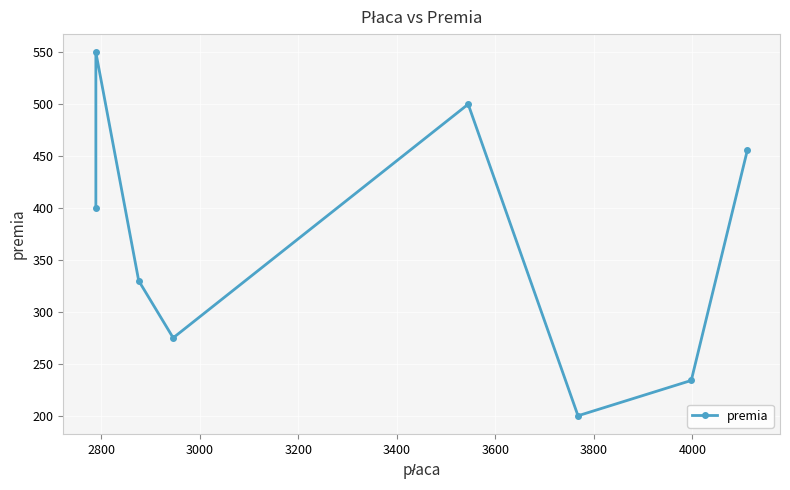

Is it true that the value at 3400 is 309?

False